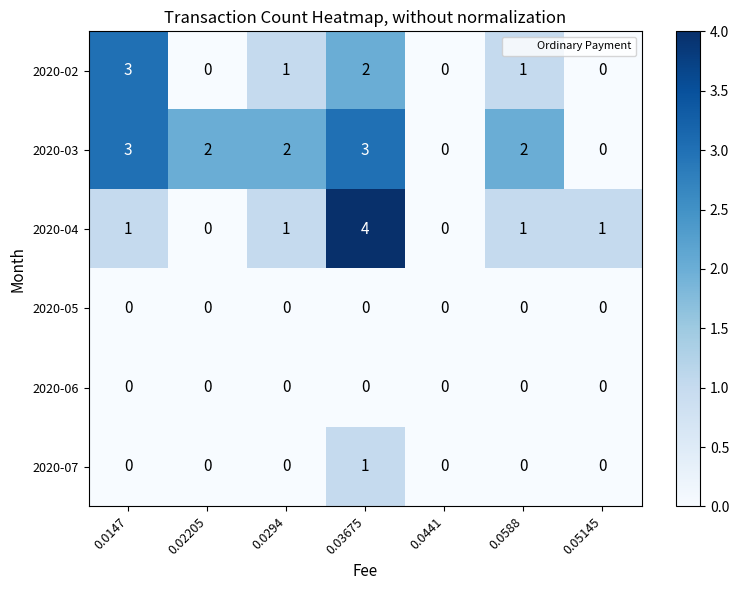

Which series has the largest total across all categories?

2020-03